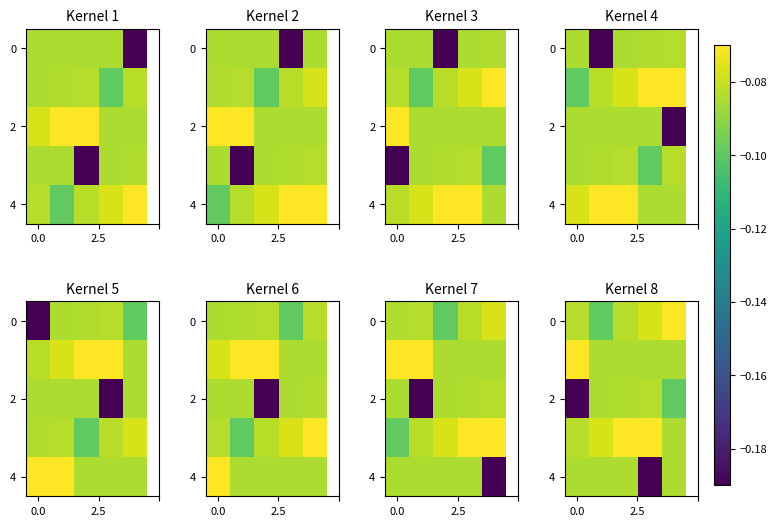

At which category is the sum across all series the highest?

2